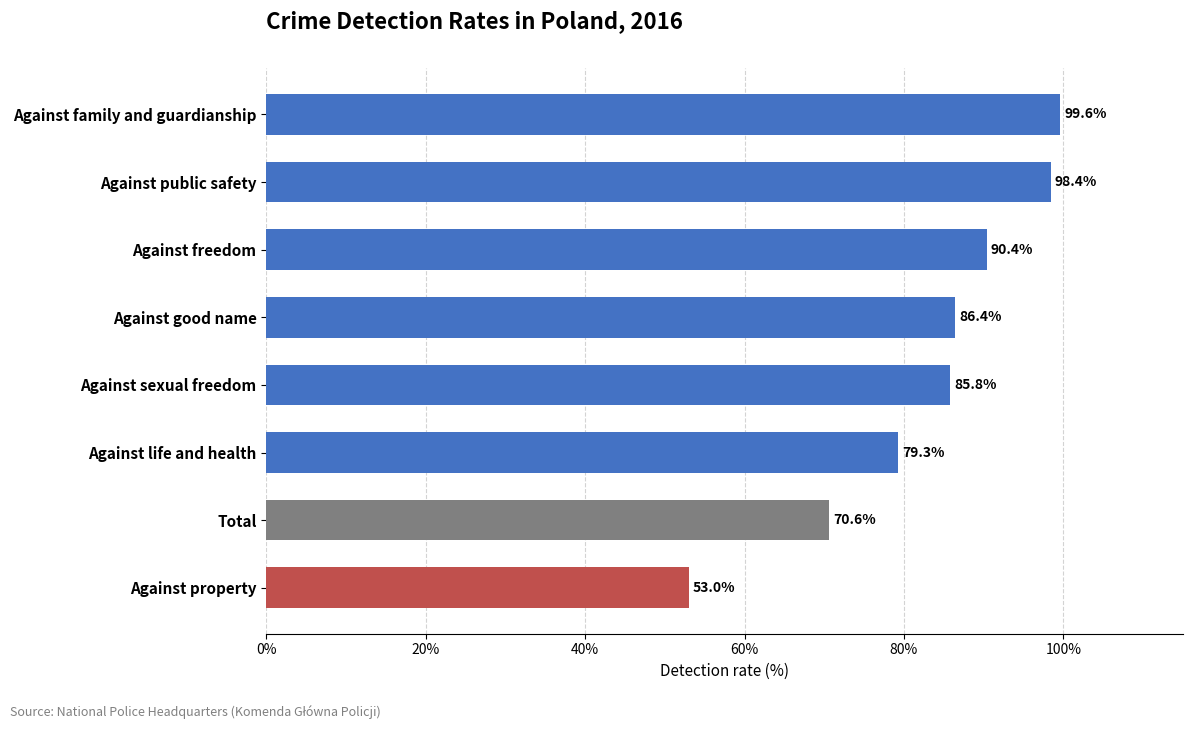

At which label is the value closest to 76?

Against life and health